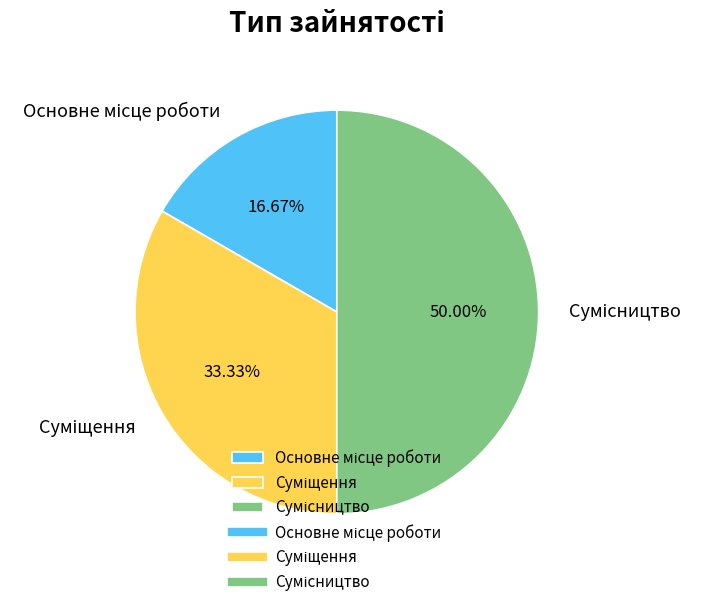

To the nearest percent, what portion does Сумісництво represent?

50%